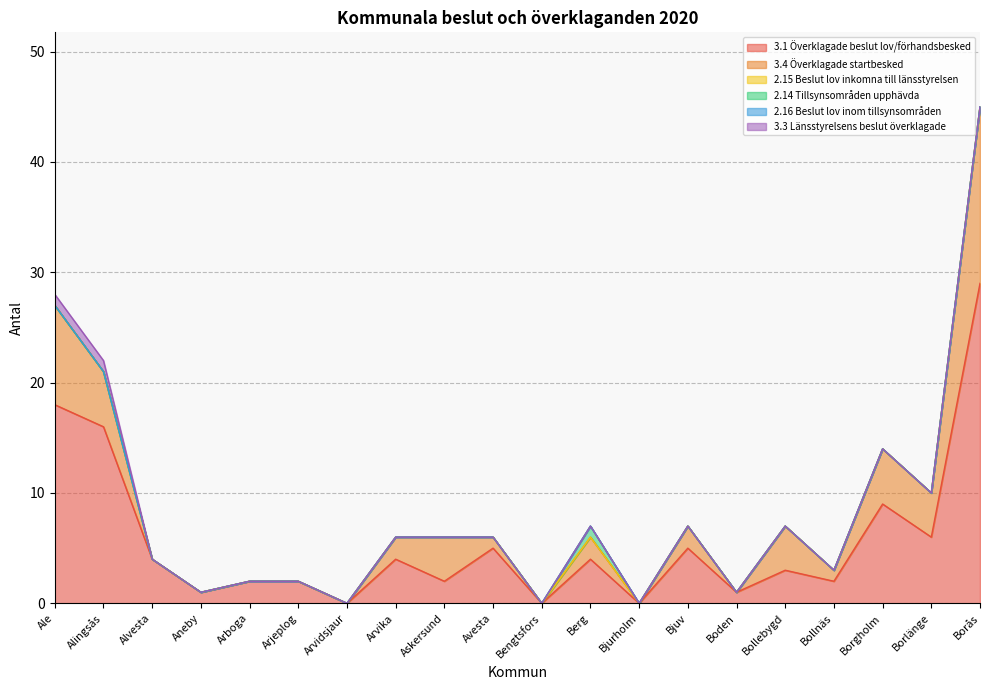

Reading right to left, transcribe all the data shown in this chart.

3.1 Överklagade beslut lov/förhandsbesked: 29	6	9	2	3	1	5	0	4	0	5	2	4	0	2	2	1	4	16	18
3.4 Överklagade startbesked: 16	4	5	1	4	0	2	0	2	0	1	4	2	0	0	0	0	0	5	9
2.15 Beslut lov inkomna till länsstyrelsen: 0	0	0	0	0	0	0	0	0	0	0	0	0	0	0	0	0	0	0	0
2.14 Tillsynsområden upphävda: 0	0	0	0	0	0	0	0	1	0	0	0	0	0	0	0	0	0	0	0
2.16 Beslut lov inom tillsynsområden: 0	0	0	0	0	0	0	0	0	0	0	0	0	0	0	0	0	0	0	0
3.3 Länsstyrelsens beslut överklagade: 0	0	0	0	0	0	0	0	0	0	0	0	0	0	0	0	0	0	1	1